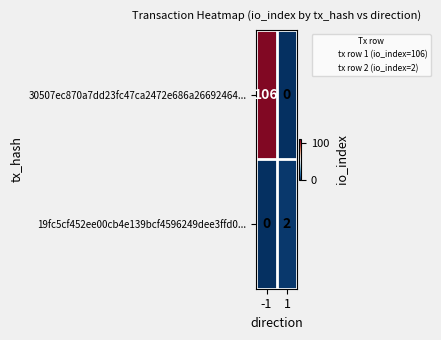

What is the greatest value displayed?

106